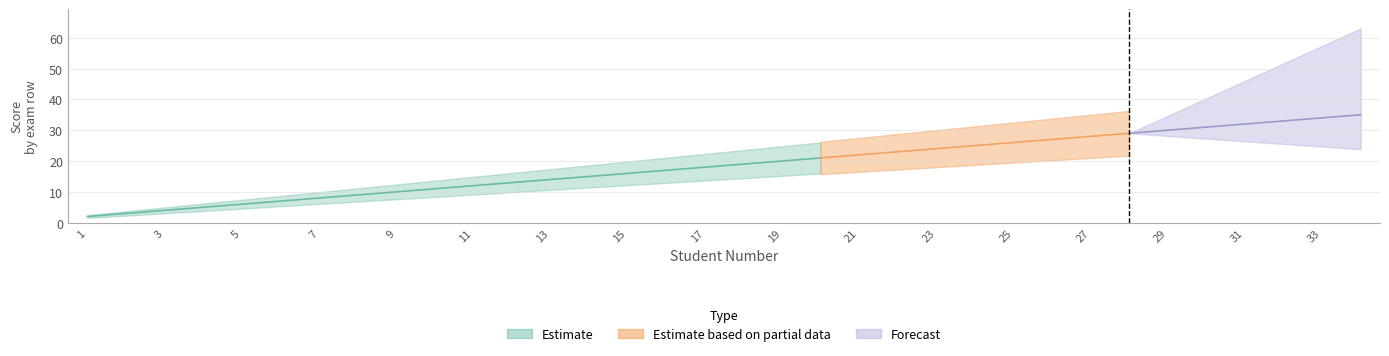

What is the label of the 1st point from the right?

33